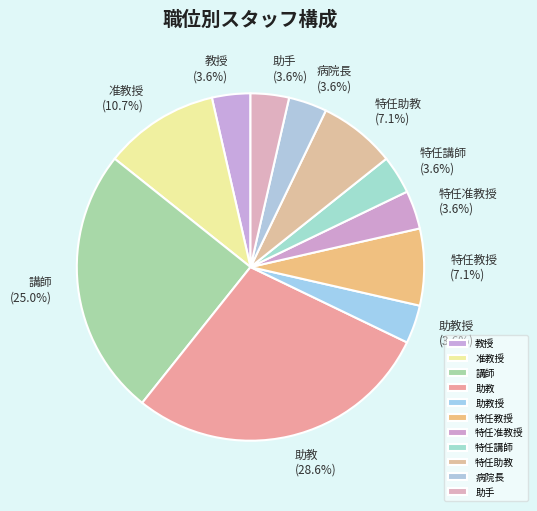

What is the ratio of the value at 特任講師 to the value at 特任助教?

0.5